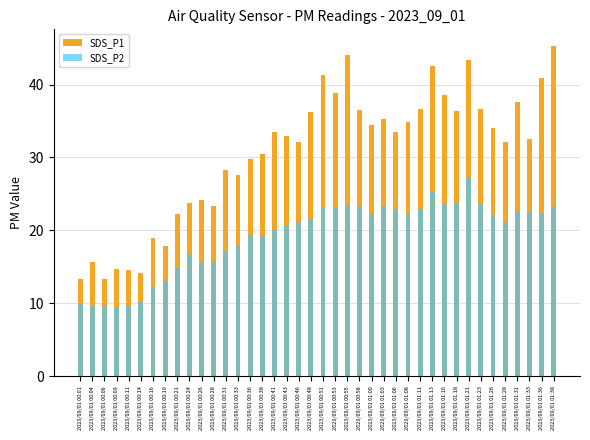

Reading left to right, extract all data points from this chart.

SDS_P1: 13.4	15.6	13.3	14.7	14.6	14.2	18.9	17.8	22.3	23.8	24.1	23.4	28.3	27.6	29.8	30.5	33.5	32.9	32.1	36.3	41.3	38.9	44.1	36.5	34.5	35.3	33.5	34.8	36.7	42.5	38.6	36.4	43.3	36.6	34.0	32.1	37.6	32.5	40.9	45.3
SDS_P2: 9.9	9.7	9.7	9.3	9.6	10.2	12.2	13.0	14.8	16.7	15.6	15.6	17.2	18.0	19.4	19.2	20.0	20.8	21.2	21.5	23.1	23.1	23.5	23.4	22.2	23.3	22.9	22.3	23.0	25.2	23.6	23.7	27.3	23.6	22.1	21.1	22.7	22.5	22.4	23.2